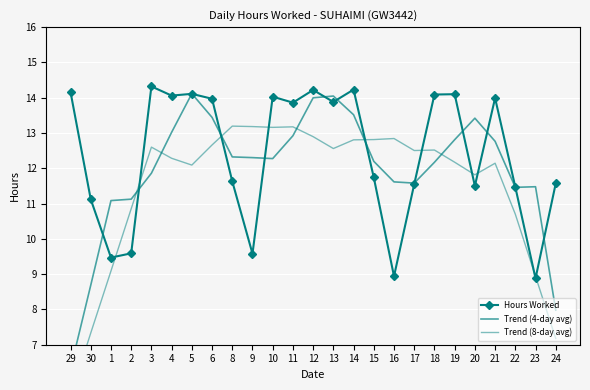

Rank the series by their maximum value, from lowest to highest.

Trend (8-day avg), Trend (4-day avg), Hours Worked